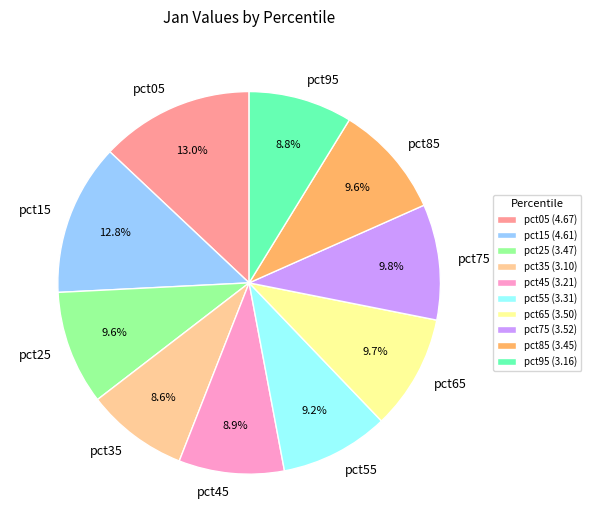

Is there any slice that represents more than half of the pie?

No